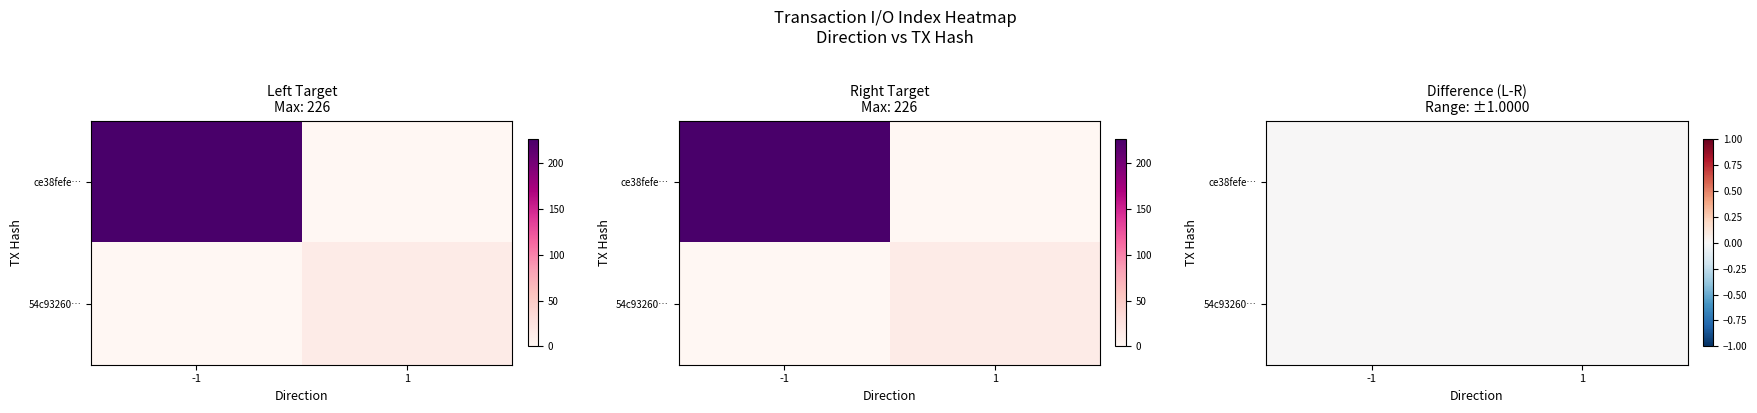

Between io_index and direction, which is larger?

io_index